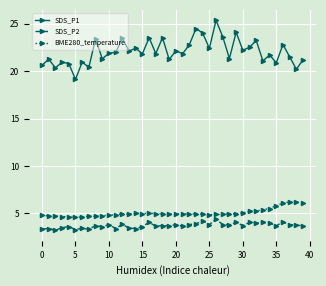

What is the average value of the SDS_P1 series?

22.1